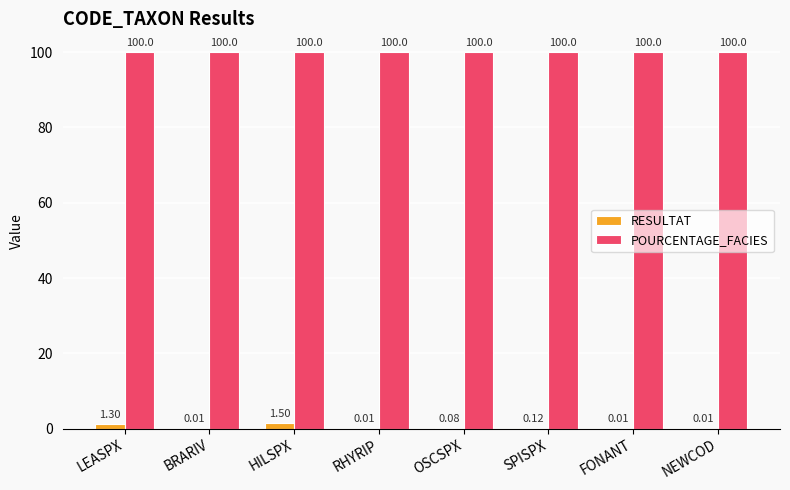

What is the total value across all series at SPISPX?

100.1